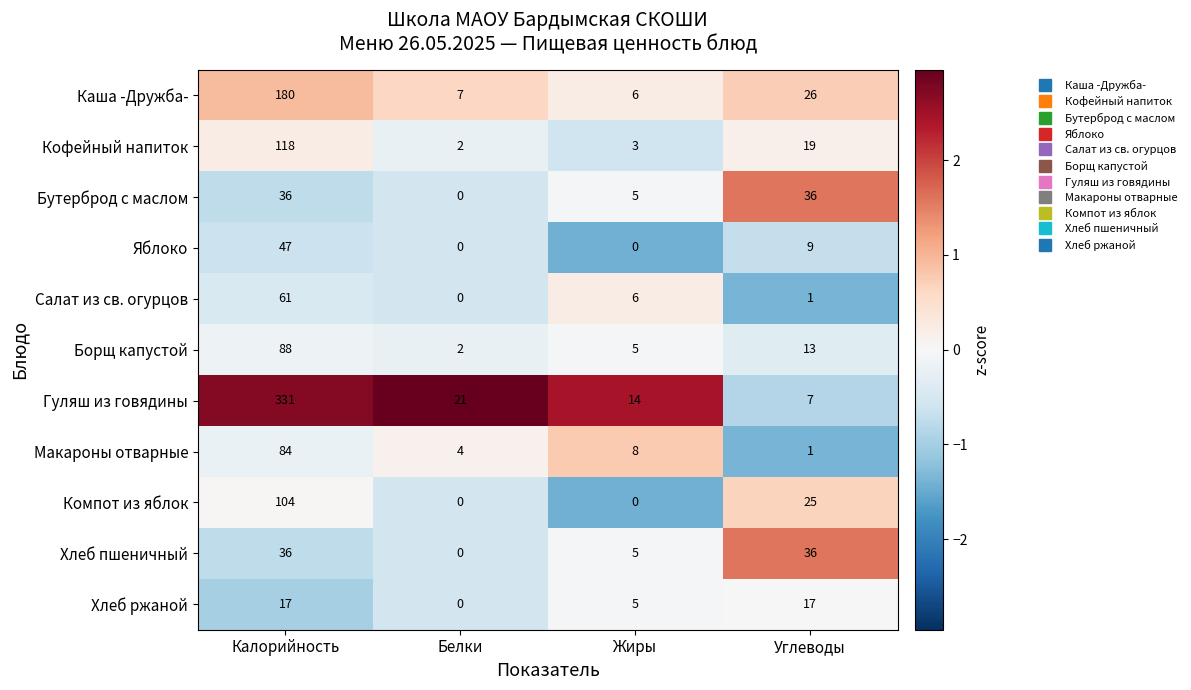

At how many categories does at least one series exceed 0?

4